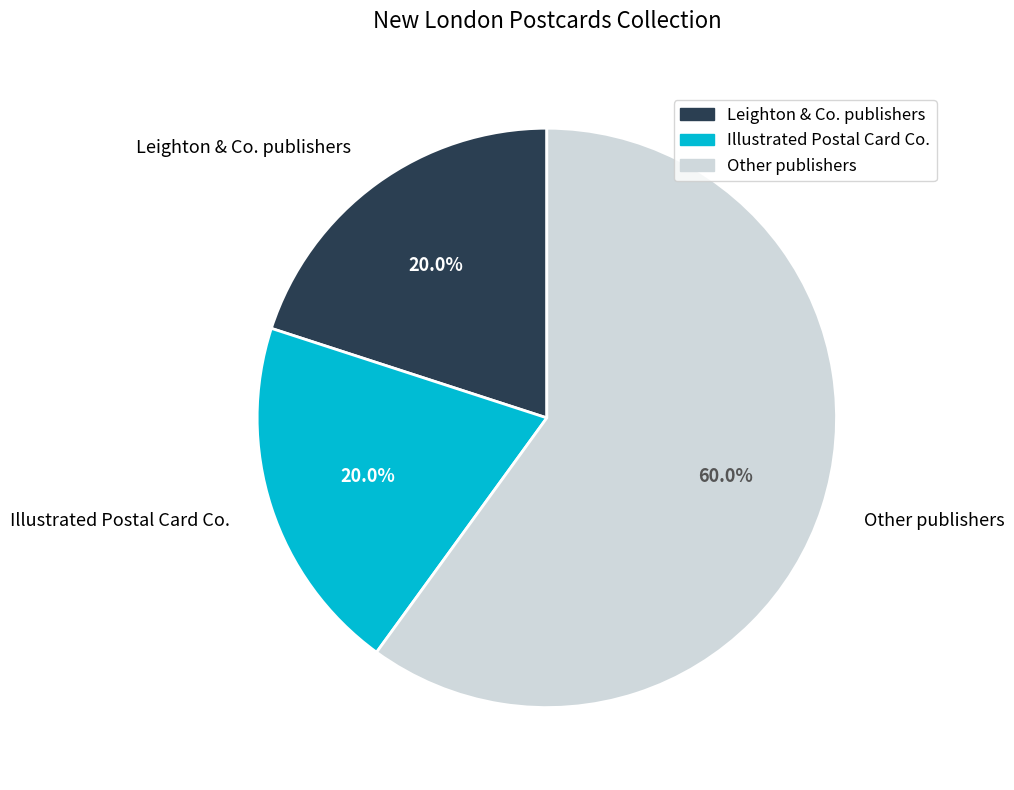

Is there any slice that represents more than half of the pie?

Yes